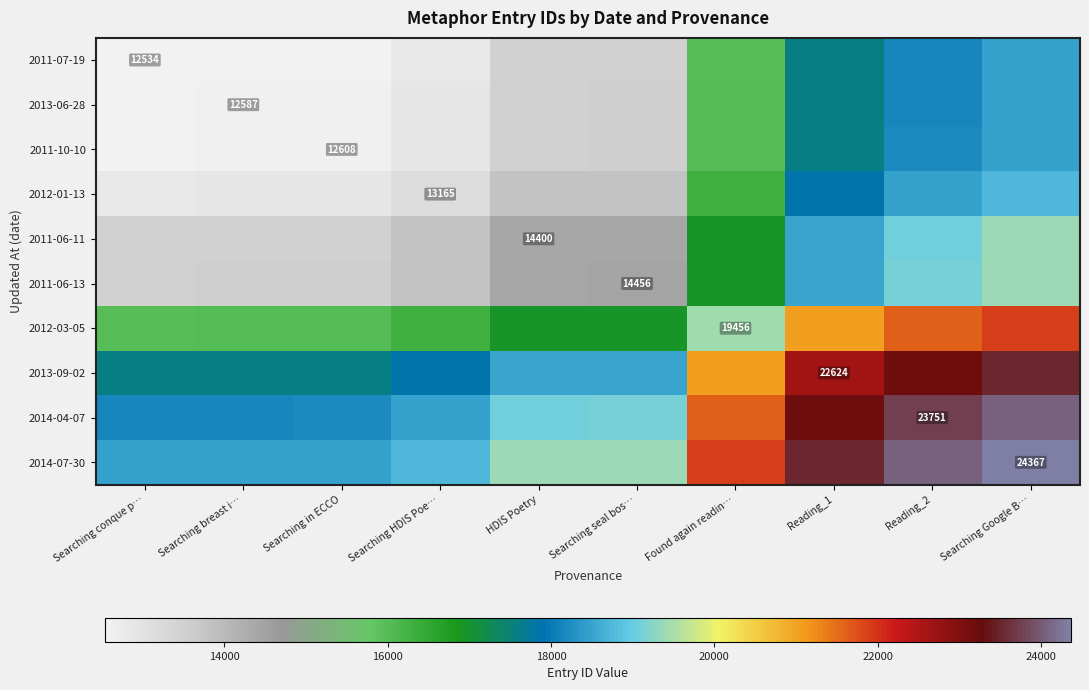

Is it true that 2013-06-28 equals 3510.7 at Searching breast i…?

False